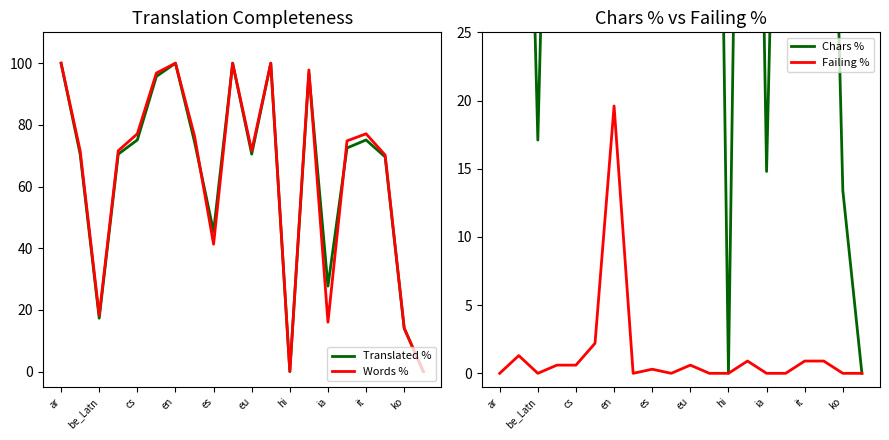

The value of Failing % at hi is 13.6. True or false?

False